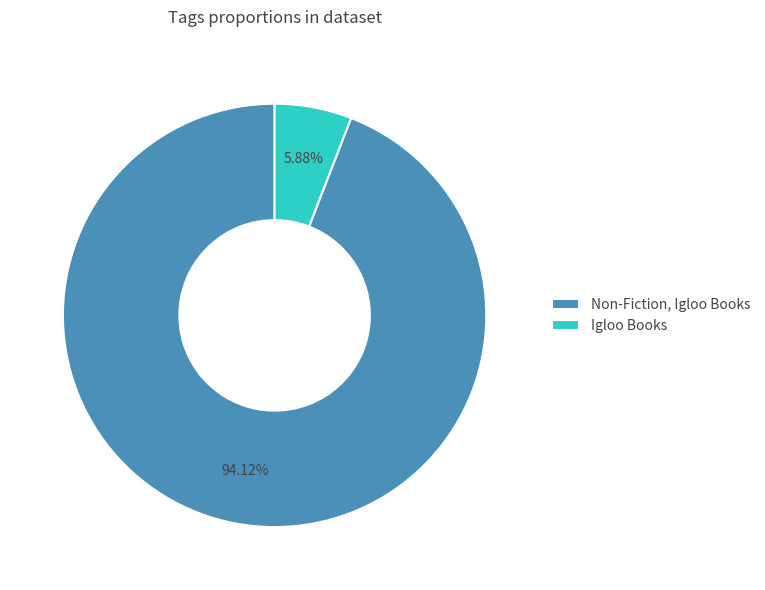

Which category has the biggest portion of the pie?

Non-Fiction, Igloo Books